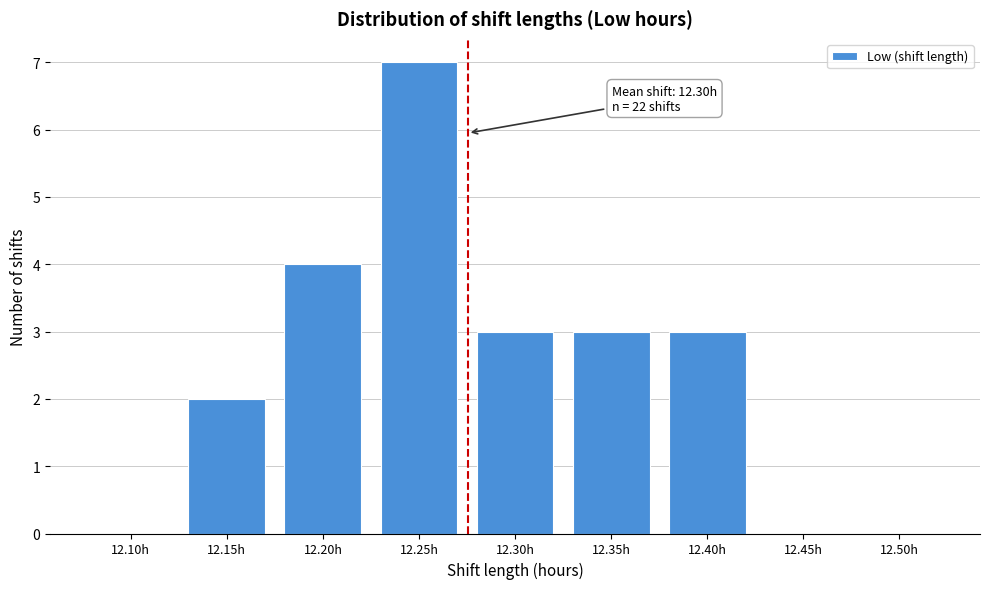

Reading left to right, what are all the values shown in this chart?

12.10h=0	12.15h=2	12.20h=4	12.25h=7	12.30h=3	12.35h=3	12.40h=3	12.45h=0	12.50h=0